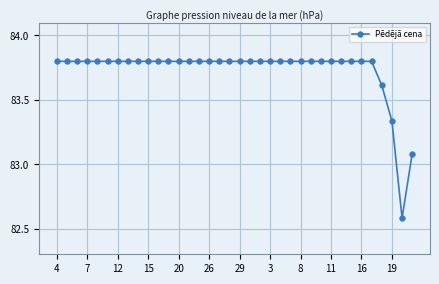

What is the difference between the maximum and minimum values?

1.2